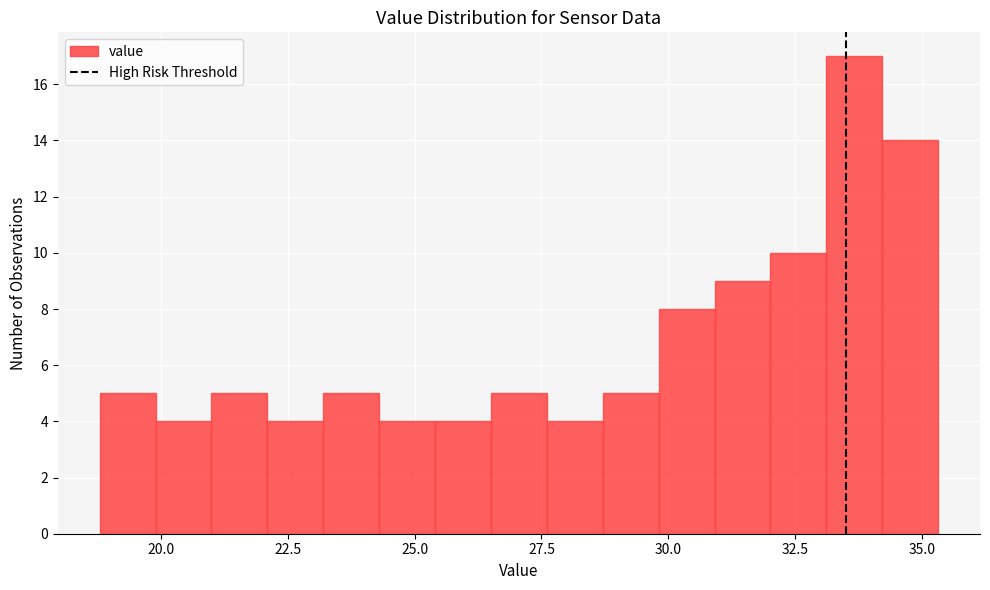

Around what value on the x-axis is the tallest bar? Give the approximate position of its centre, as read against the axis.

33.5